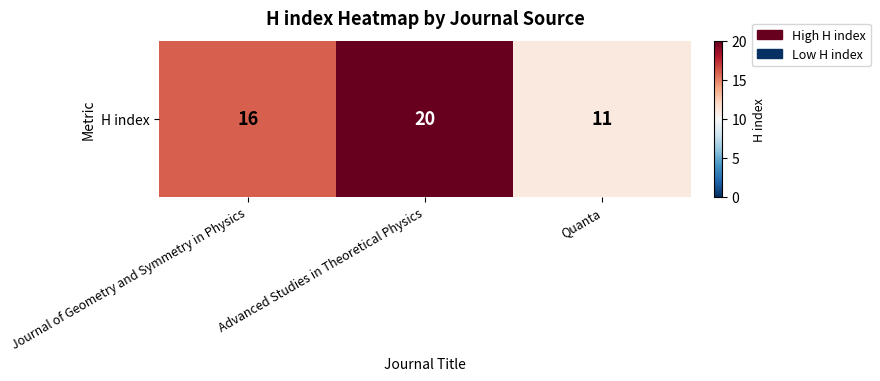

What is the average value?

16